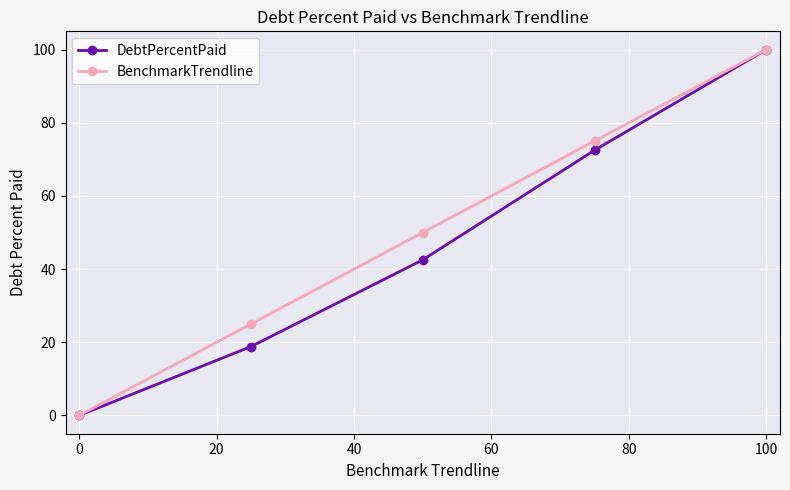

What is the value of the BenchmarkTrendline point at the 2nd from the left?

25.0